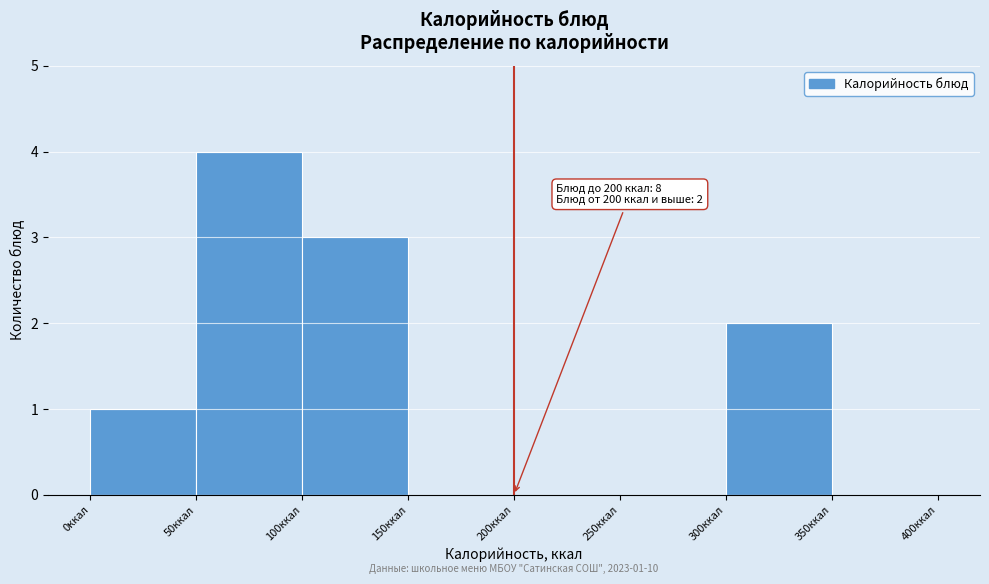

Over which range of the x-axis is the bar tallest?

50 to 100